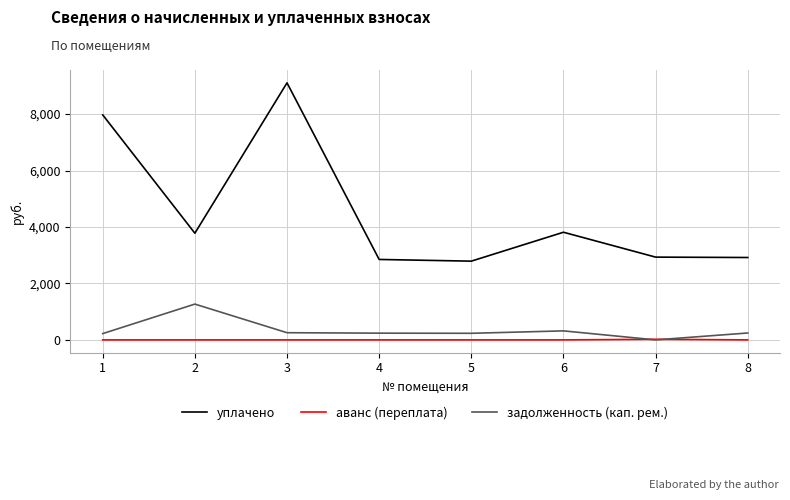

At which category does уплачено reach its first local peak?

3